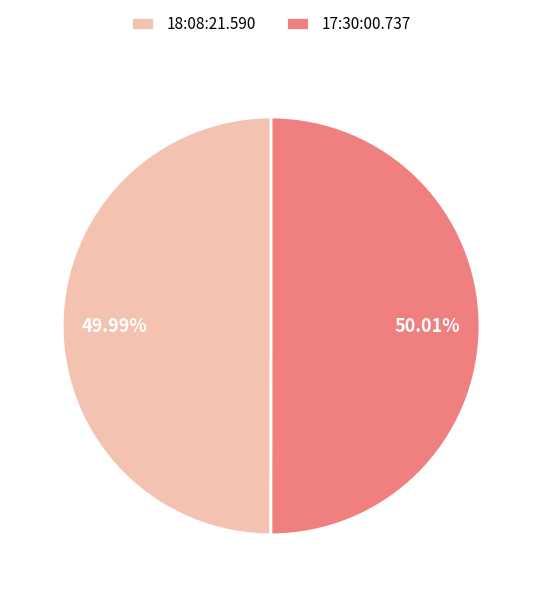

Combined, what portion of the pie is 17:30:00.737 and 18:08:21.590?

100.0%